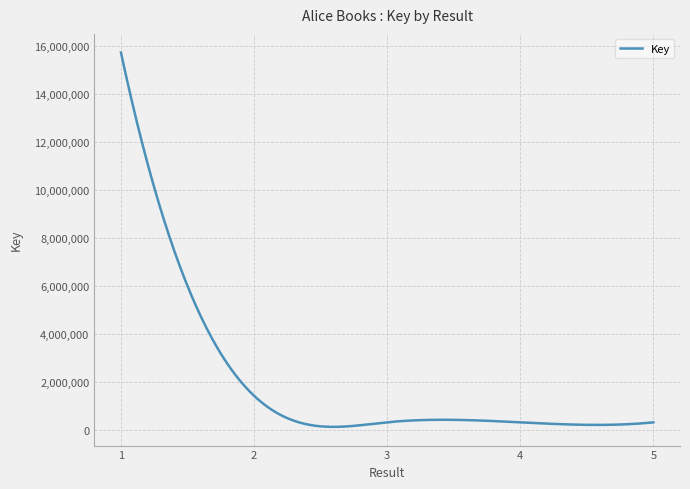

How many lines are shown in the chart?

1